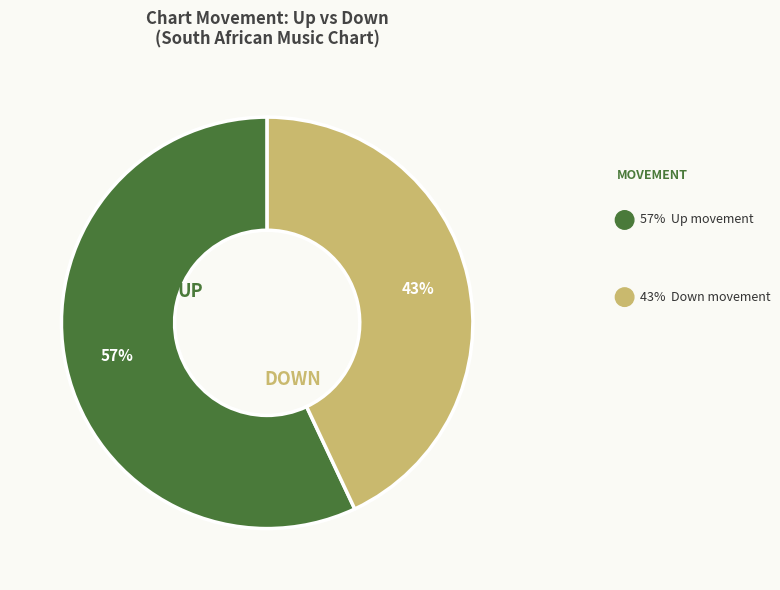

To the nearest percent, what is the difference between the largest and smallest slice percentages?

14%